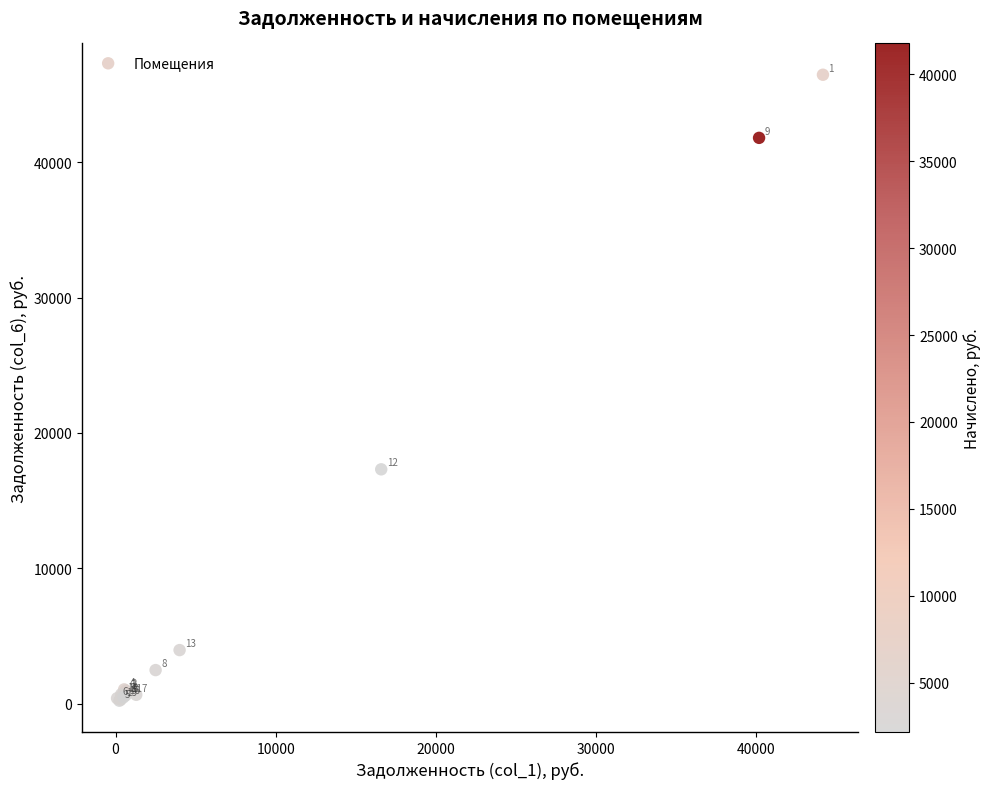

What Y value in the scatter plot is closest to 23342?

17317.9